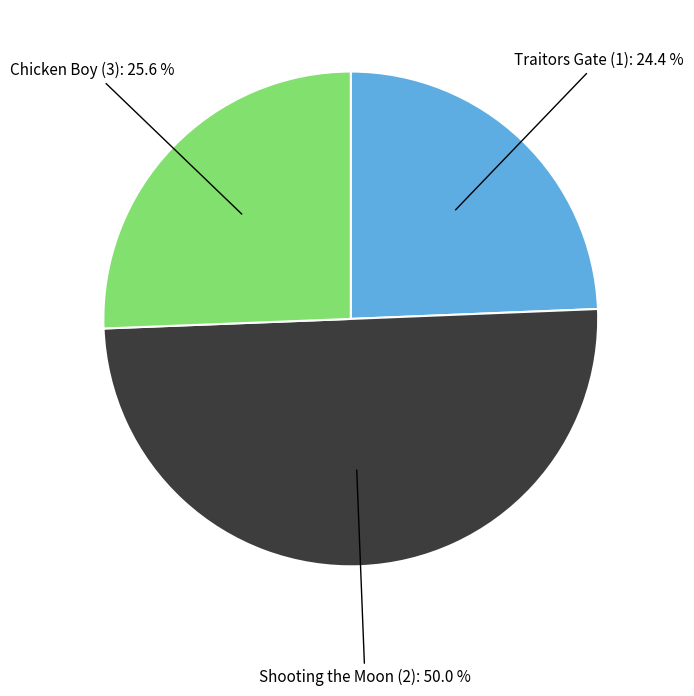

Does any single category account for the majority?

Yes